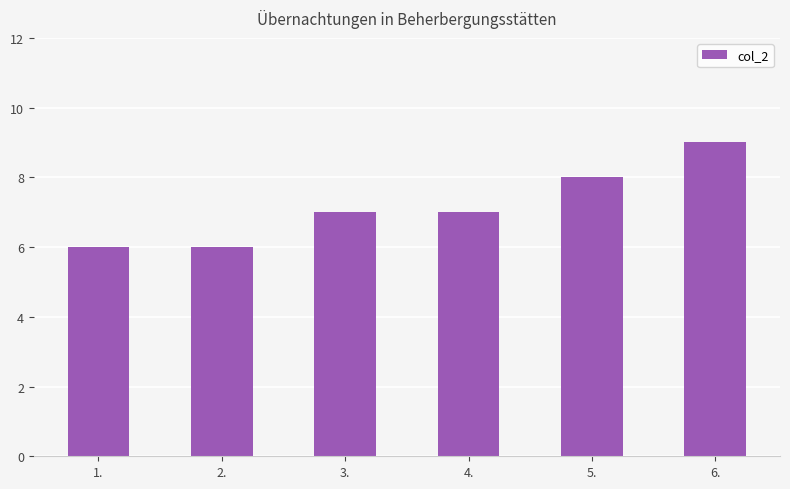

Reading left to right, transcribe all the data shown in this chart.

6	6	7	7	8	9